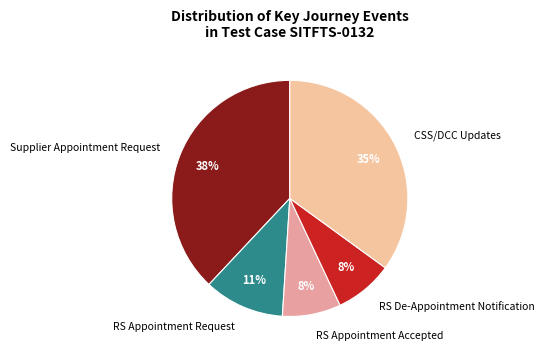

To the nearest percent, what percentage of the pie is CSS/DCC Updates?

35%